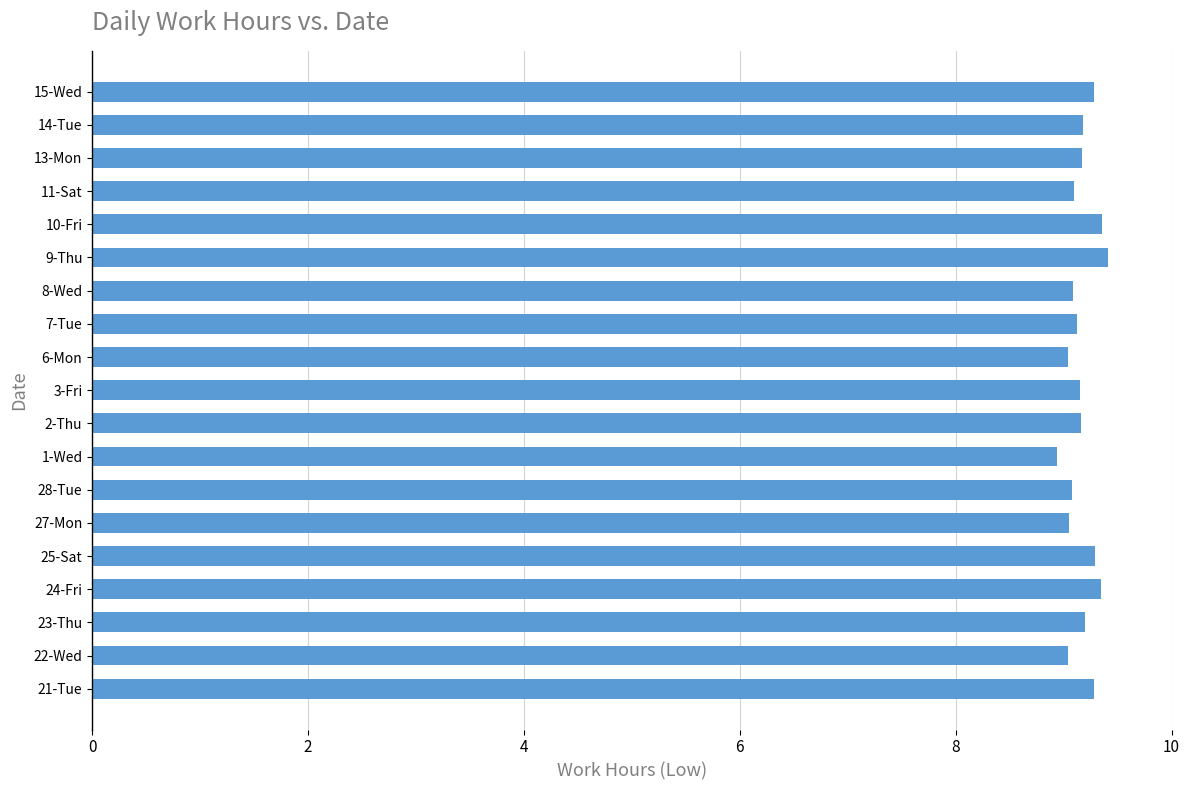

The value at 1-Wed is 8.9. True or false?

True